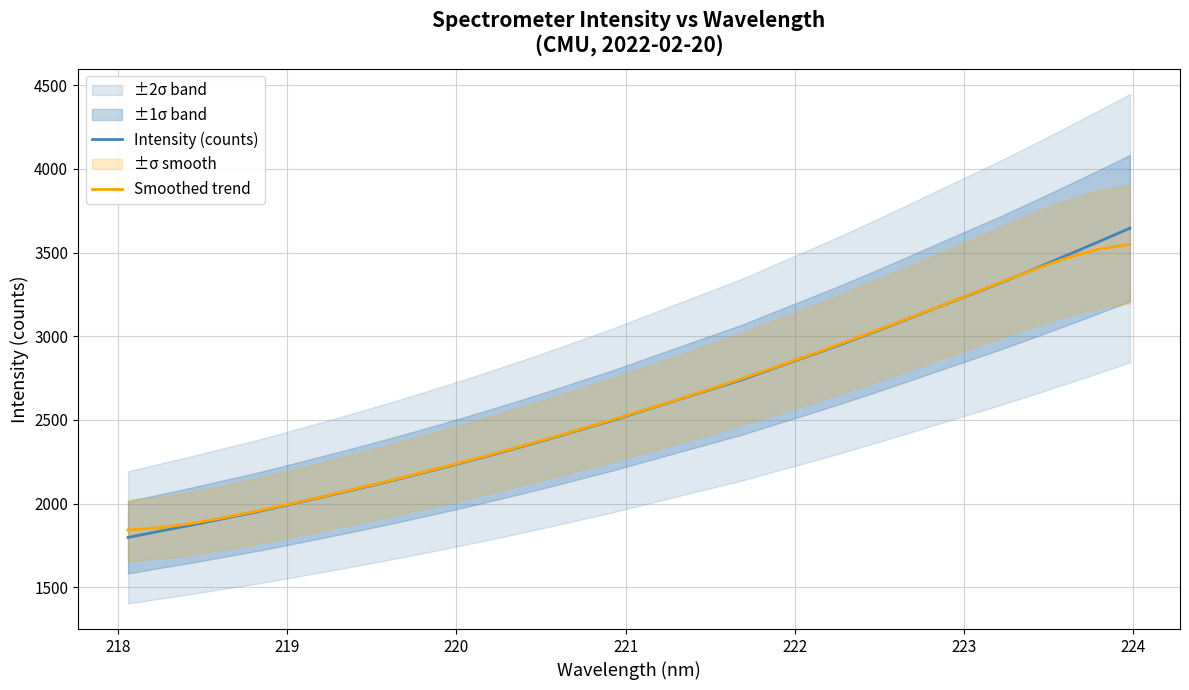

What is the minimum value for Intensity (counts)?

1797.4